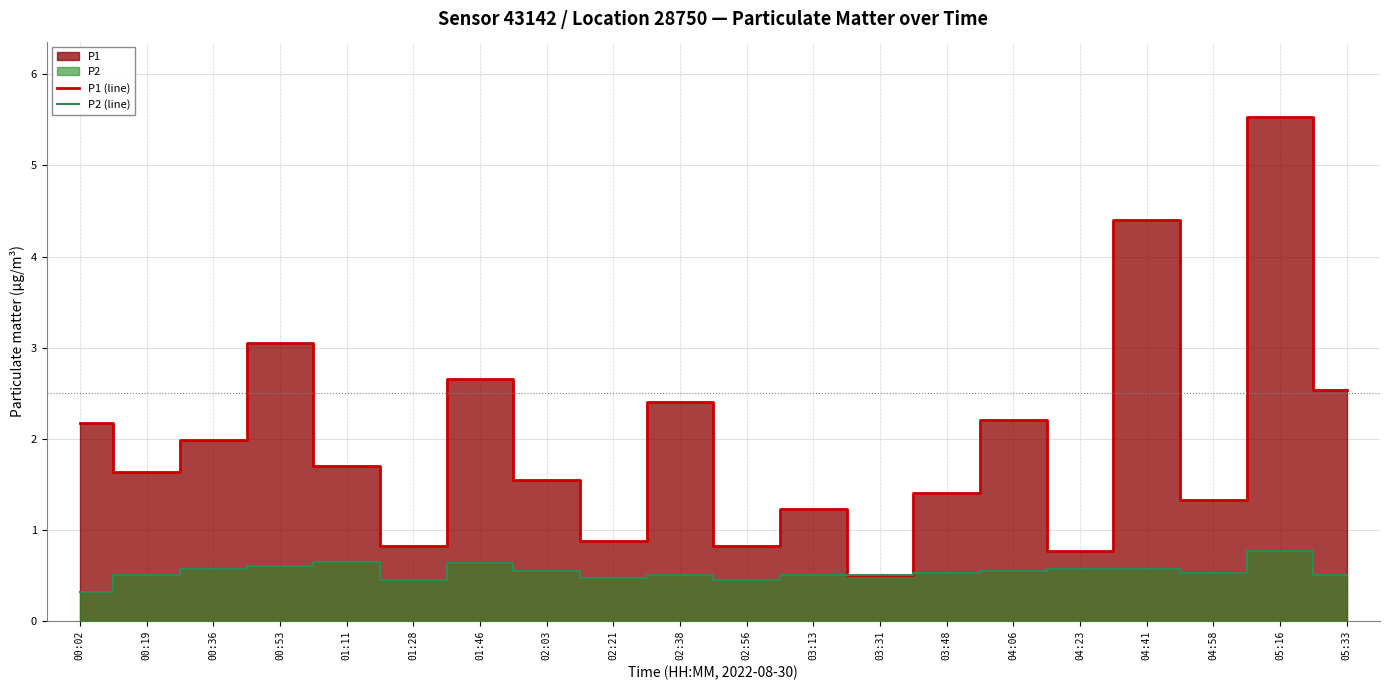

At which label is P1 (line) closest to 3?

00:53